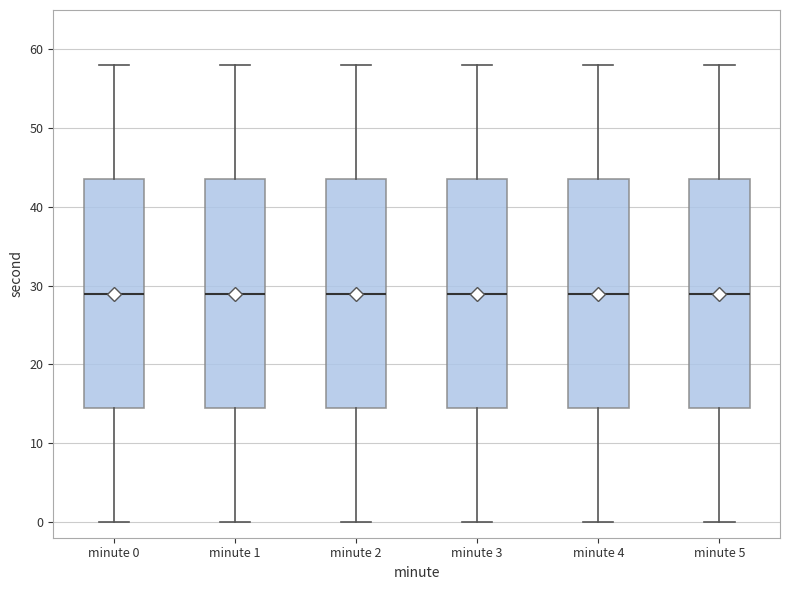

Where does the lower whisker of the box for minute 4 end on the y-axis? The values are not printed on the chart, so give them approximately, as read against the axis.

0